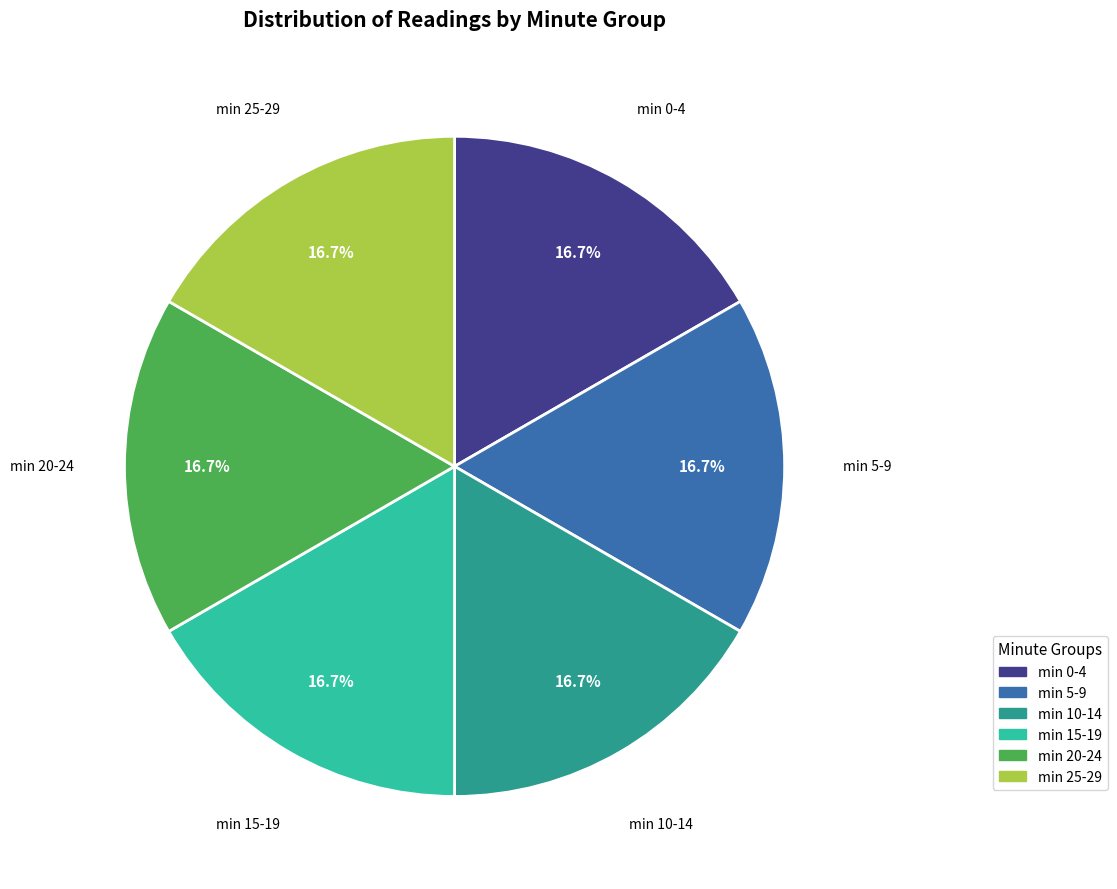

Approximately how many times larger is the value at min 5-9 compared to min 0-4?

1.0